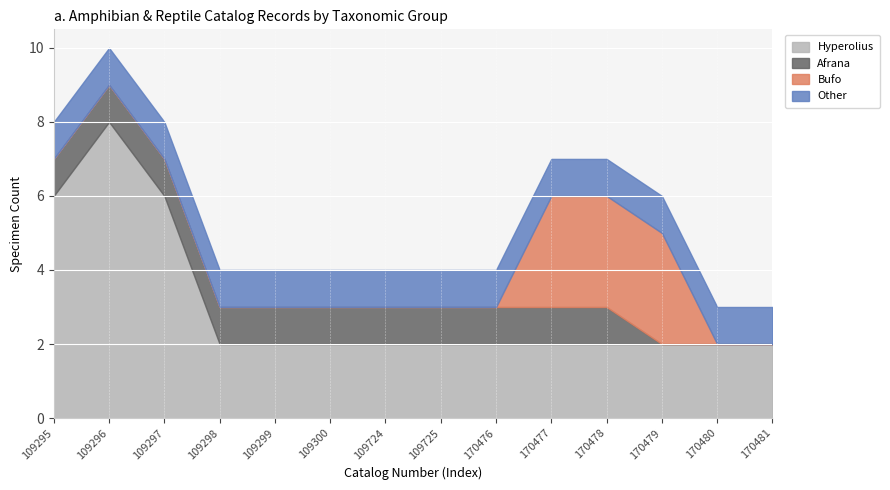

How many values in the Bufo series exceed 0?

3